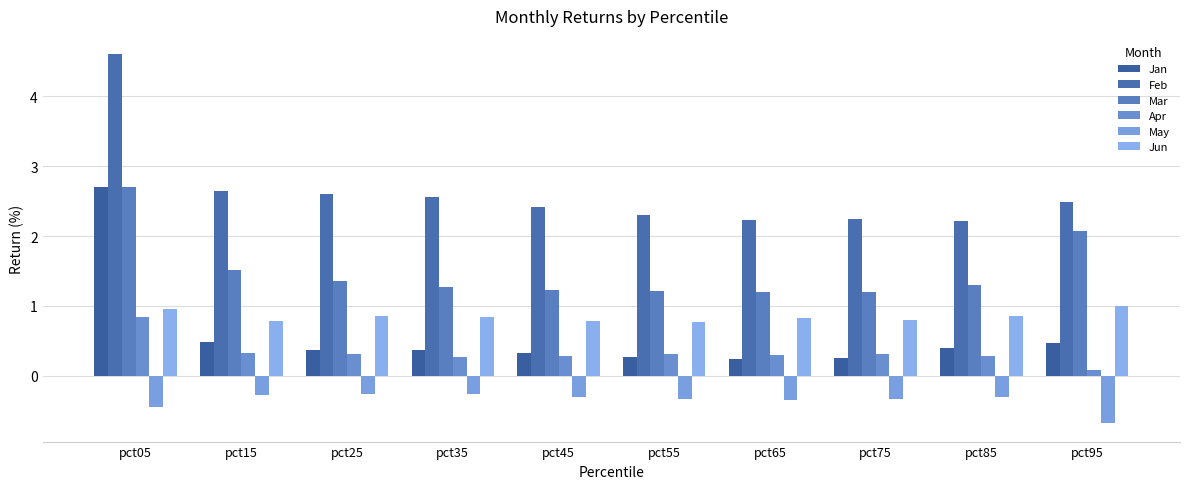

Count the number of categories in the chart.

10